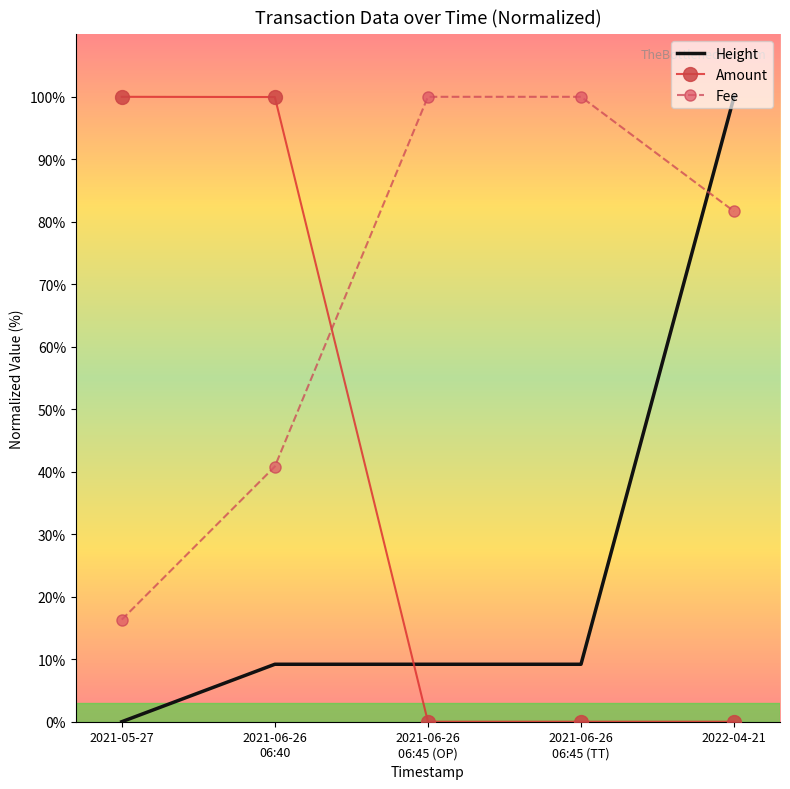

The value of Fee at 2021-06-26
06:45 (TT) is 66.7. True or false?

False